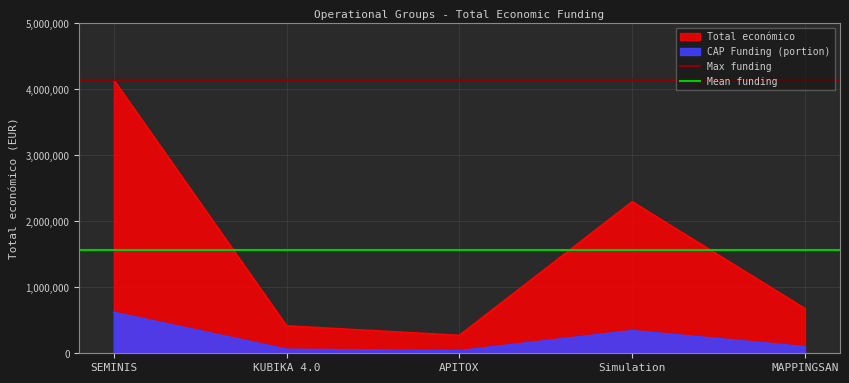

At which category is the sum across all series the highest?

SEMINIS